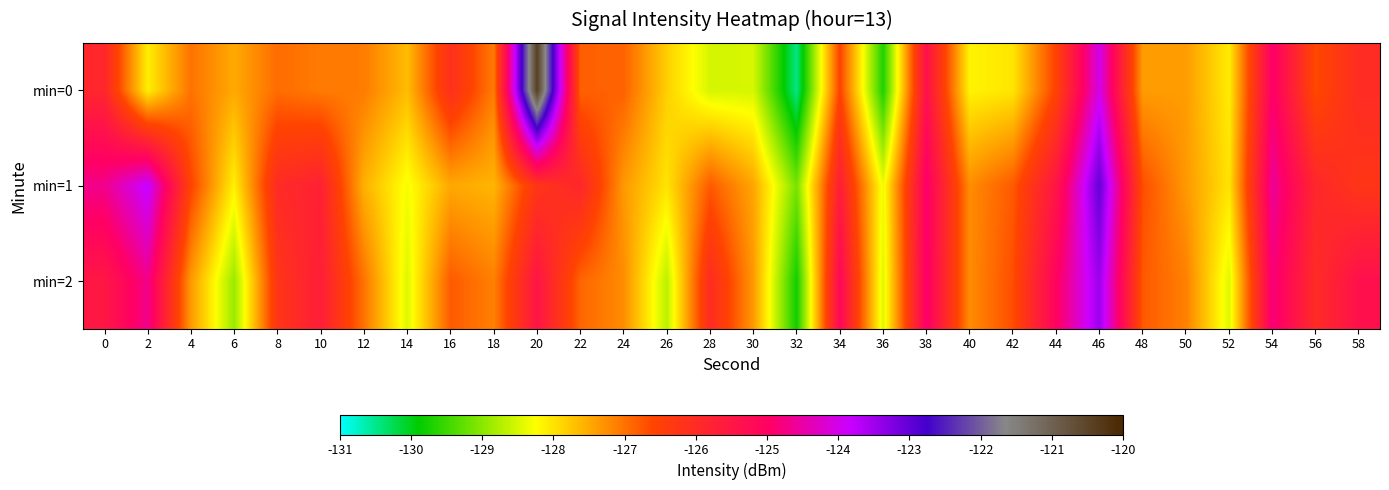

Which series has the largest total across all categories?

min=1